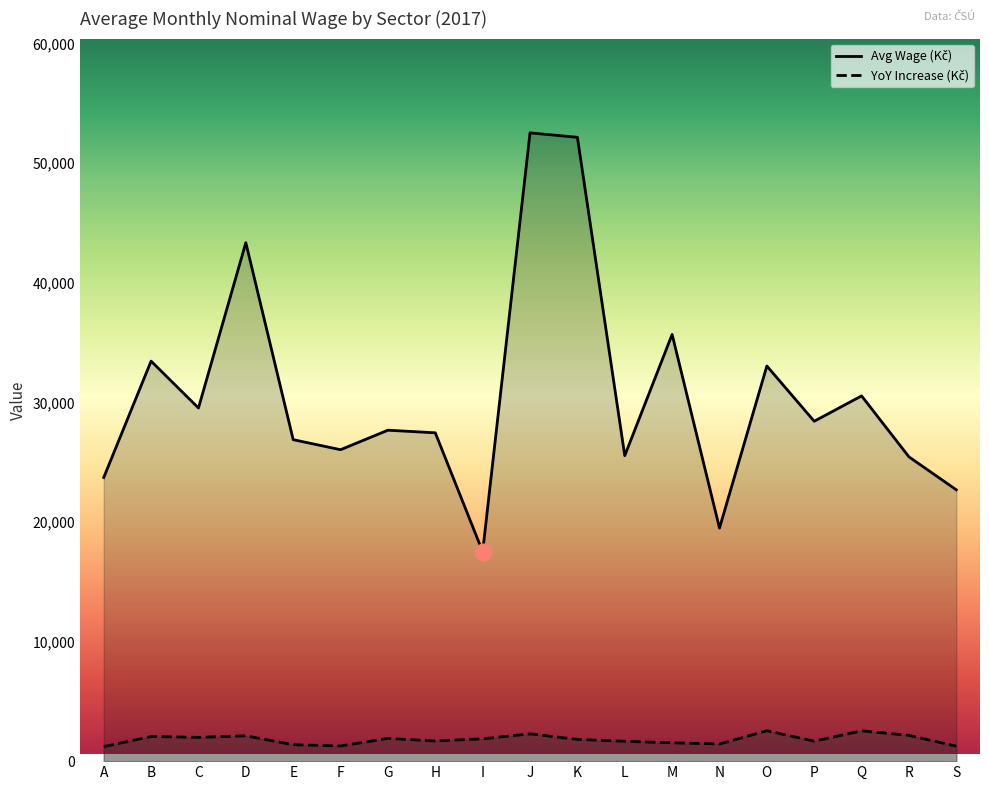

What is the maximum value shown in the chart?

52530